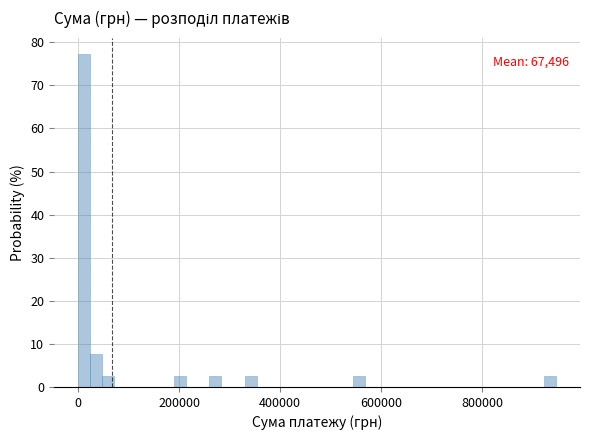

Around what value on the x-axis is the tallest bar? Give the approximate position of its centre, as read against the axis.

20000